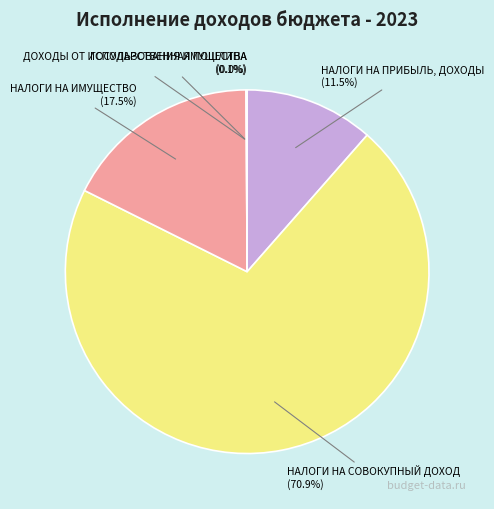

Approximately how many times larger is the value at НАЛОГИ НА ИМУЩЕСТВО compared to НАЛОГИ НА ПРИБЫЛЬ, ДОХОДЫ?

1.5